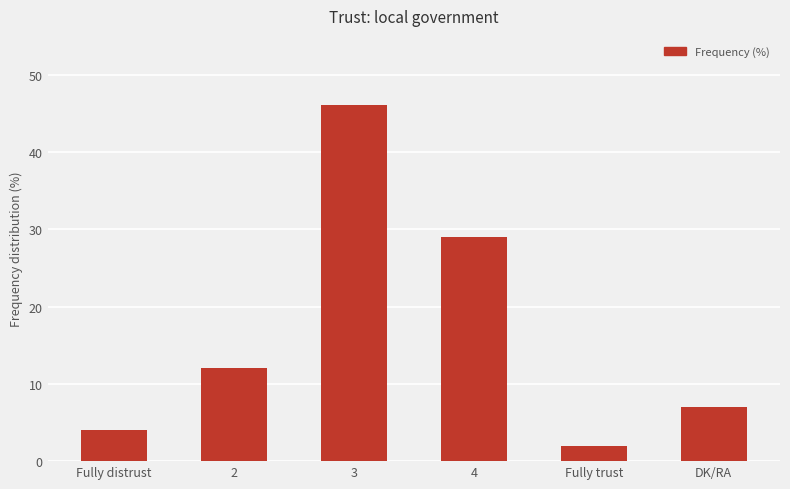

Between DK/RA and 2, which is larger?

2